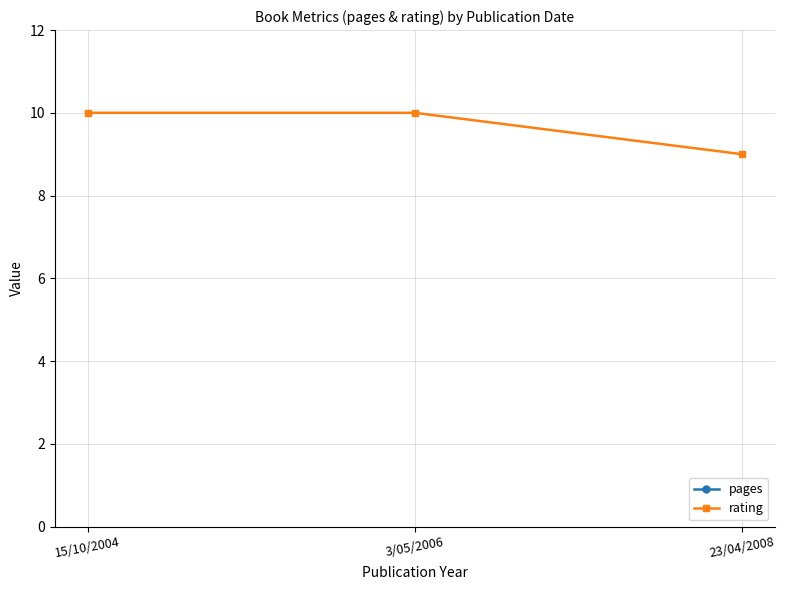

What is the greatest value displayed?

53